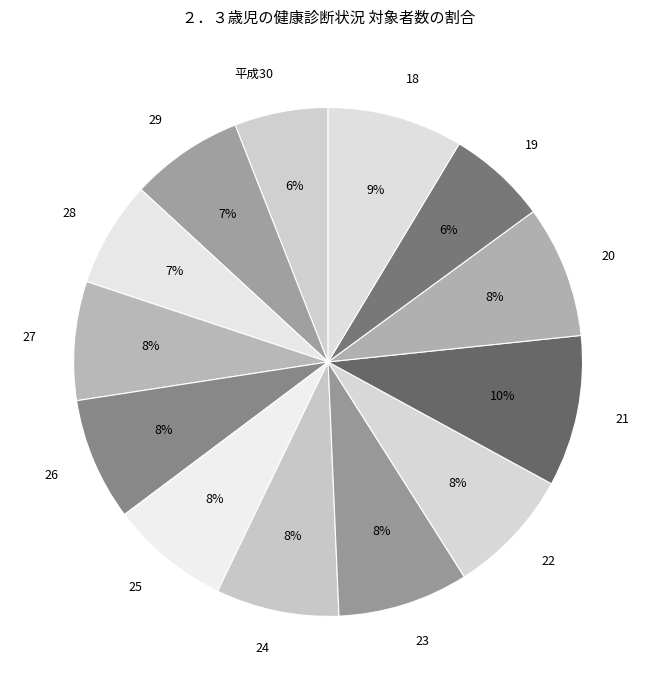

What percentage is the 29 slice, to the nearest percent?

7%